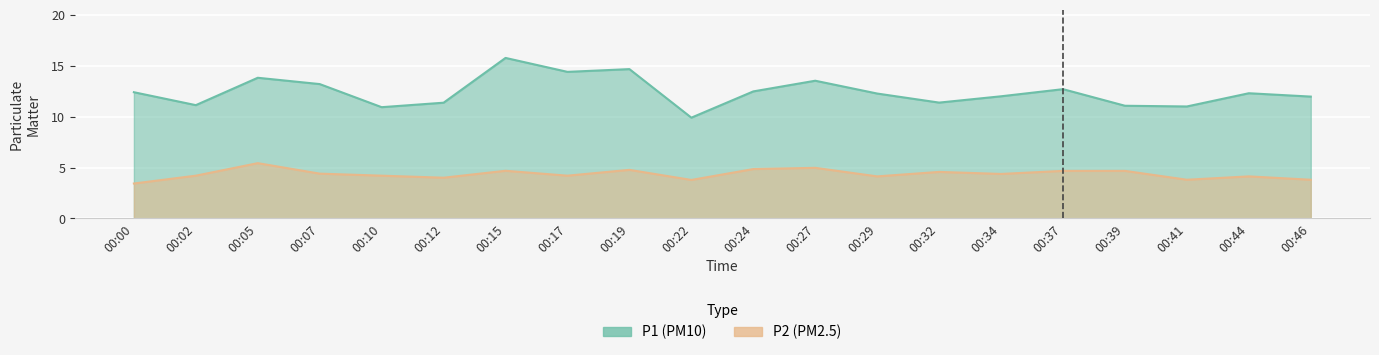

Is the value of P1 at 00:29 greater than the value of P2 at 00:07?

Yes